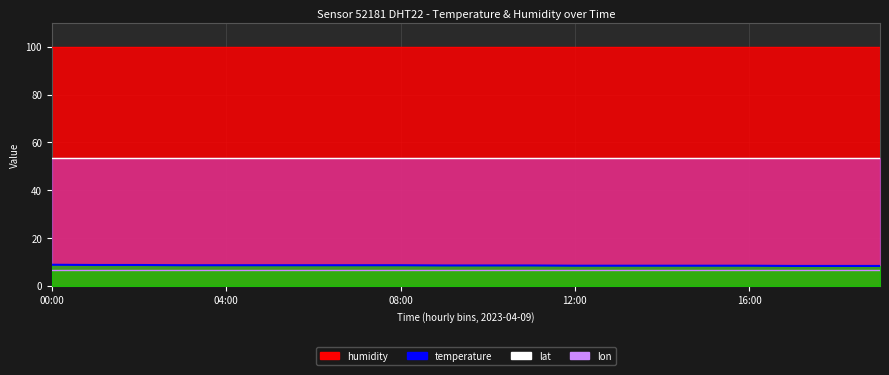

True or false: lat and lon cross at least once.

False